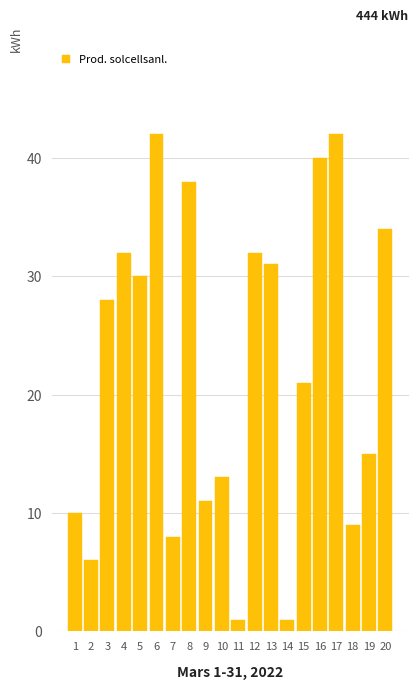

What is the difference between the maximum and minimum values?

41